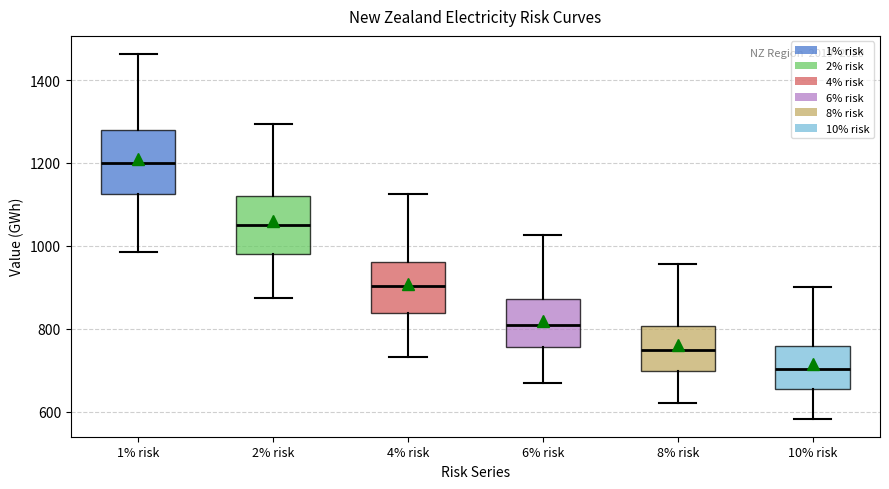

Reading left to right, transcribe this box plot: for each box, give where its median line is, the range the box spans, and where its two whiskers end, as read against the y-axis. The values are not printed on the chart, so give them approximately, as read against the axis.

1% risk: median 1200, box 1120 to 1280, whiskers 980 to 1460
2% risk: median 1060, box 980 to 1120, whiskers 880 to 1300
4% risk: median 900, box 840 to 960, whiskers 740 to 1120
6% risk: median 800, box 760 to 880, whiskers 680 to 1020
8% risk: median 740, box 700 to 800, whiskers 620 to 960
10% risk: median 700, box 660 to 760, whiskers 580 to 900